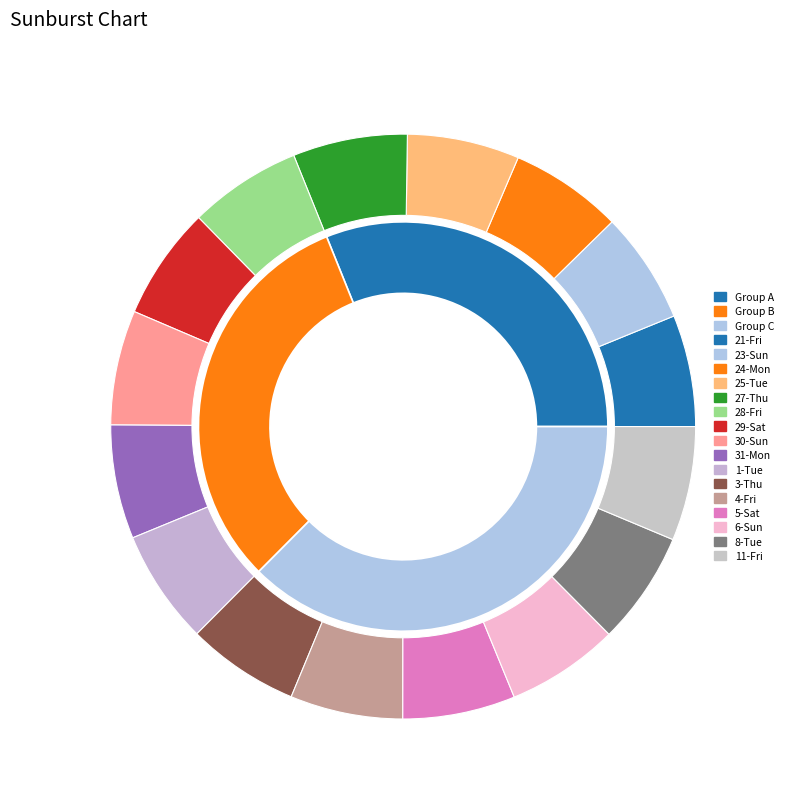

Which slice is the largest?

30-Sun